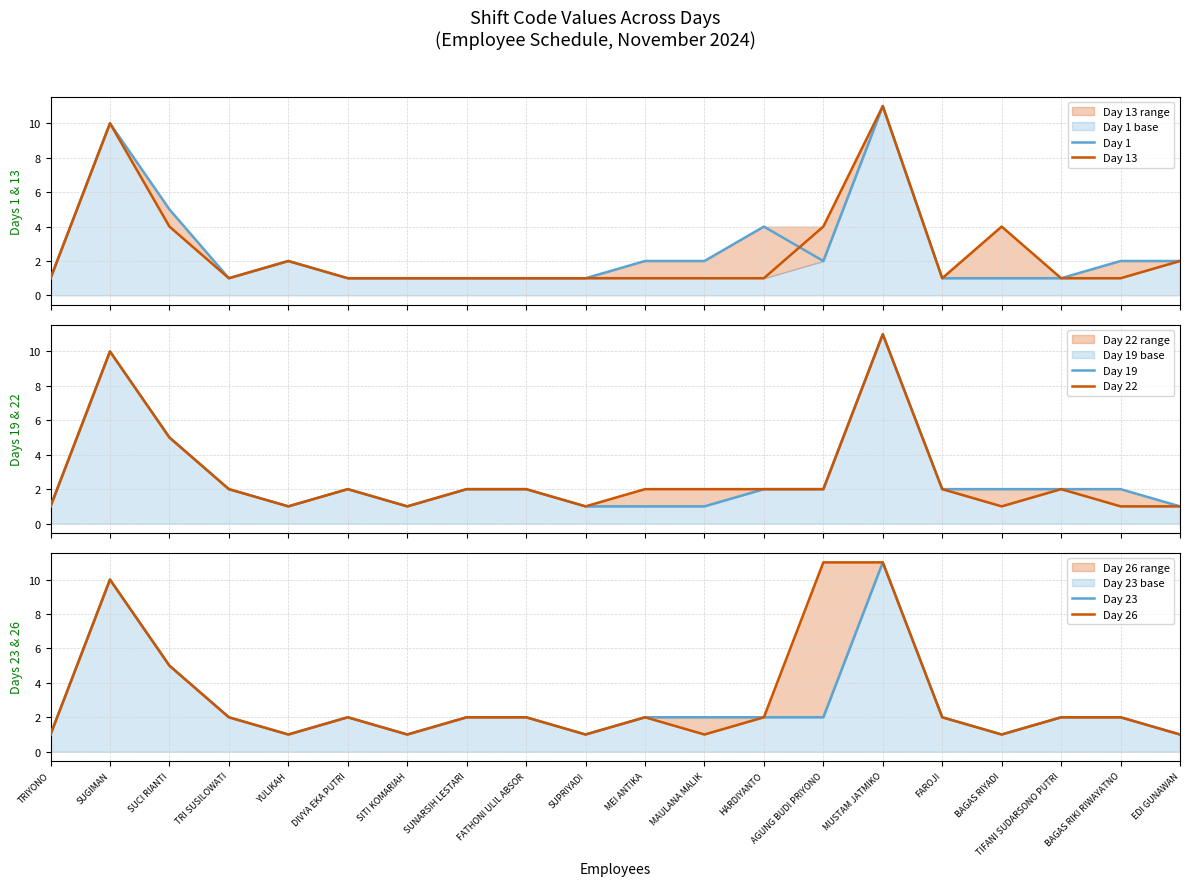

Rank the series at TIFANI SUDARSONO PUTRI from lowest to highest value.

Day 1, Day 13, Day 19, Day 22, Day 23, Day 26